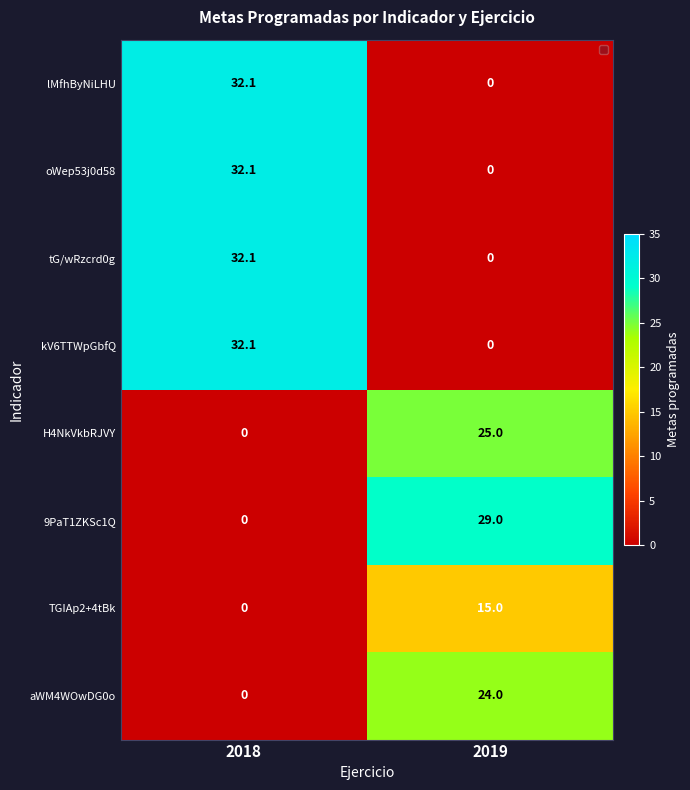

How many data points does each series have?

2